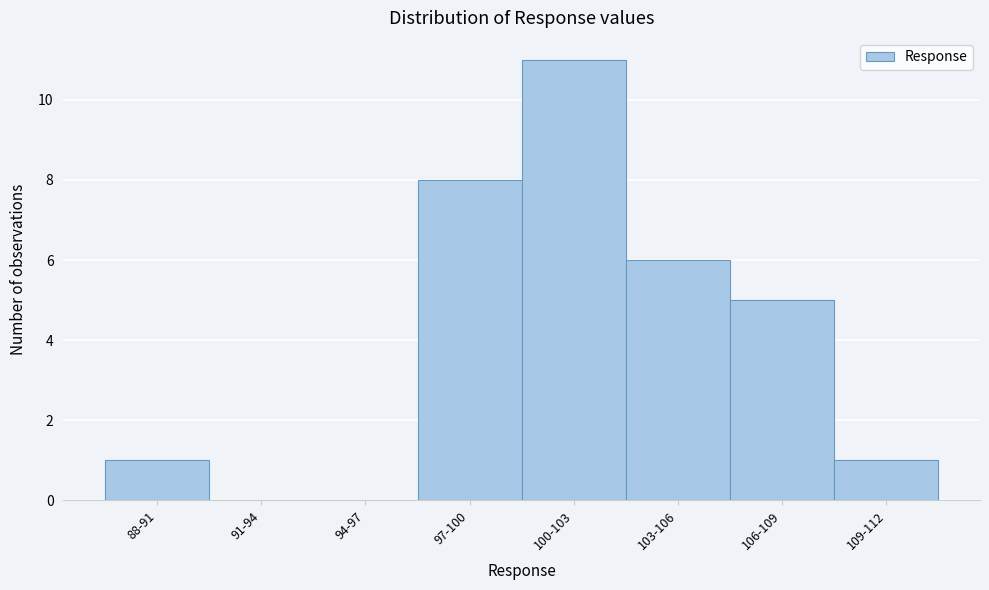

Reading left to right, list all the values displayed in this chart.

88-91=1	91-94=0	94-97=0	97-100=8	100-103=11	103-106=6	106-109=5	109-112=1